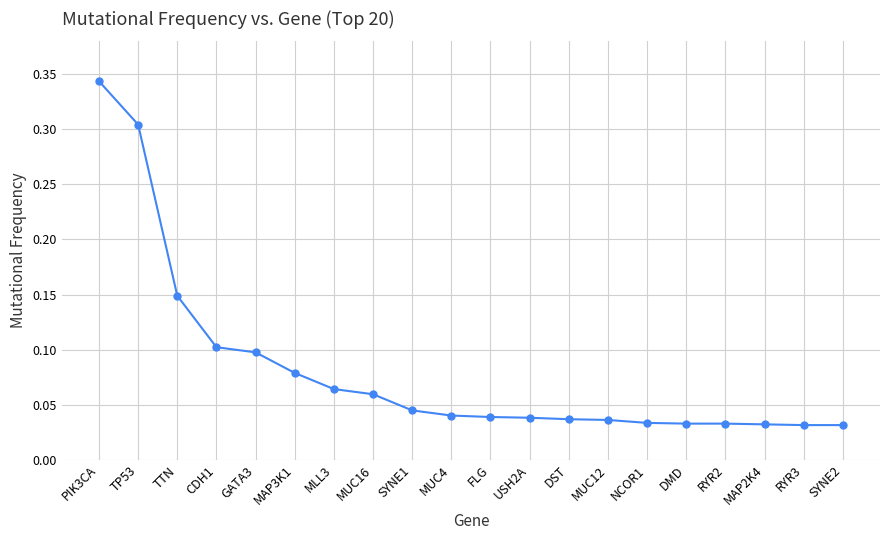

What position from the right is MUC12?

7